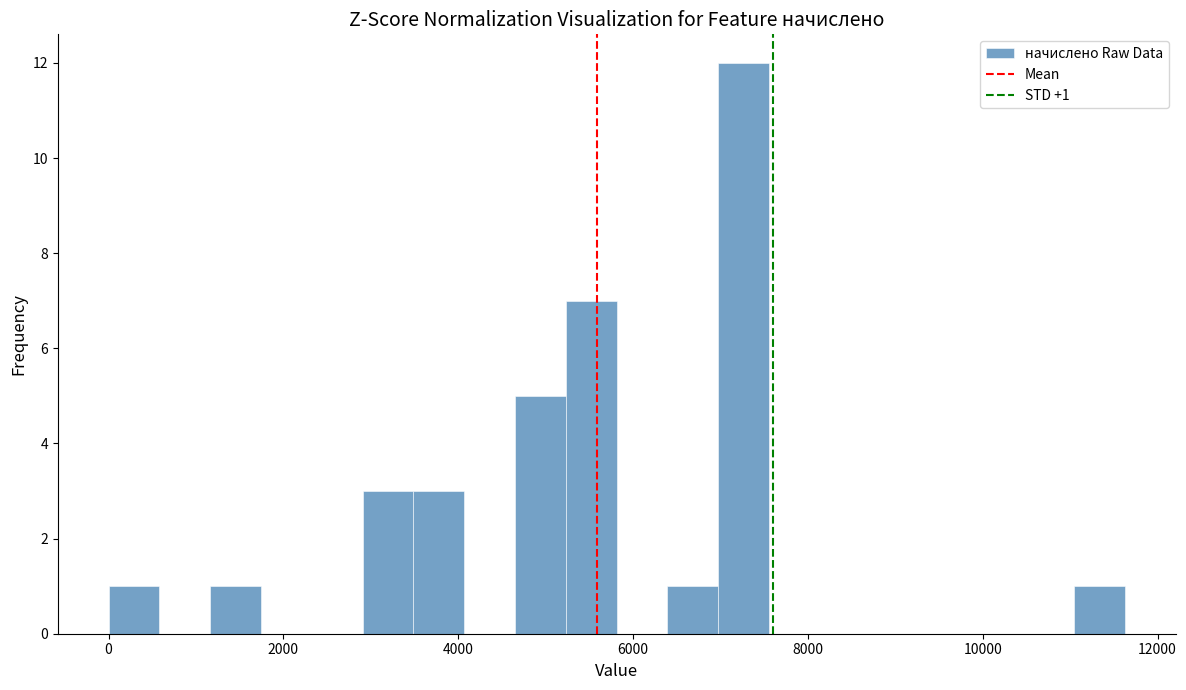

Around what value on the x-axis is the tallest bar? Give the approximate position of its centre, as read against the axis.

7200